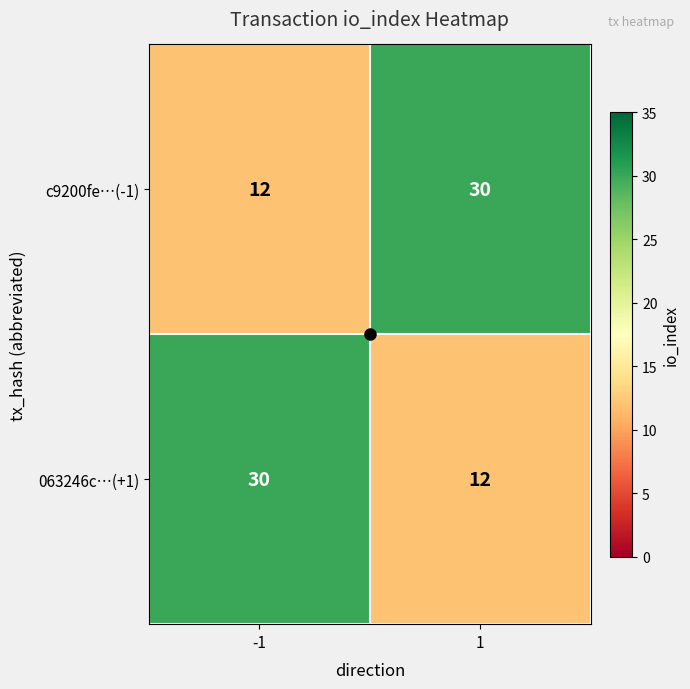

What is the total value across all series at -1?

42